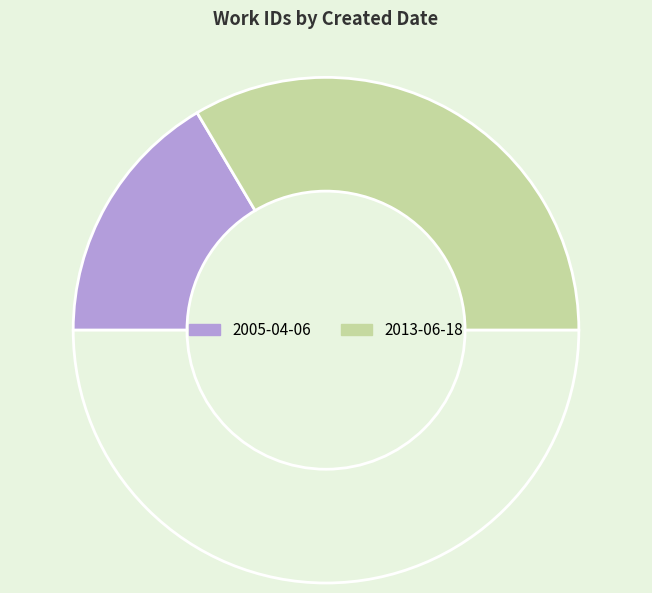

Count the number of slices in the pie.

3